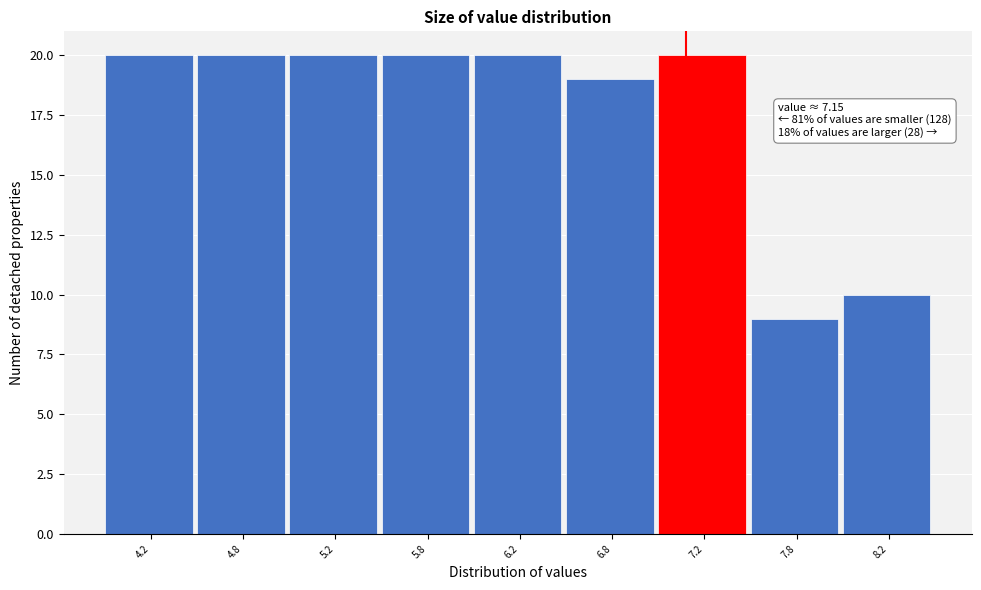

Reading right to left, transcribe all the data shown in this chart.

8.2=10	7.8=9	7.2=20	6.8=19	6.2=20	5.8=20	5.2=20	4.8=20	4.2=20